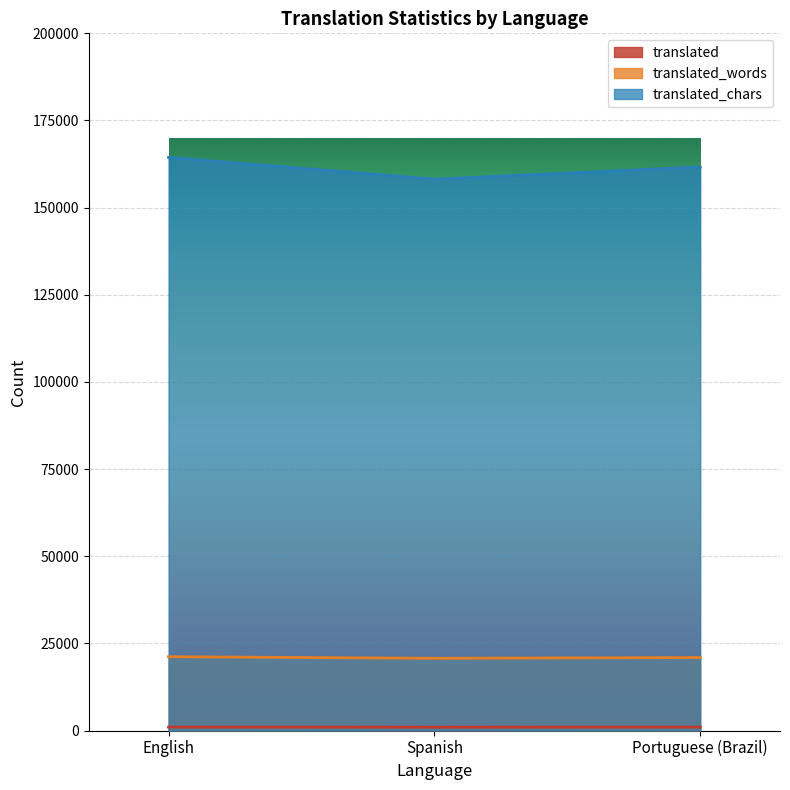

Which series has the largest total across all categories?

translated_chars